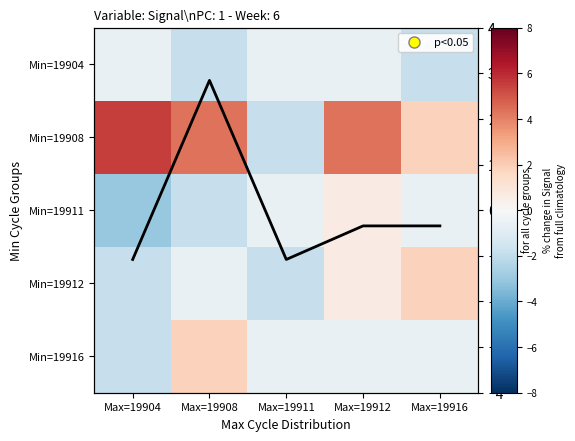

What is the total value across all series at Max=19916?

0.4